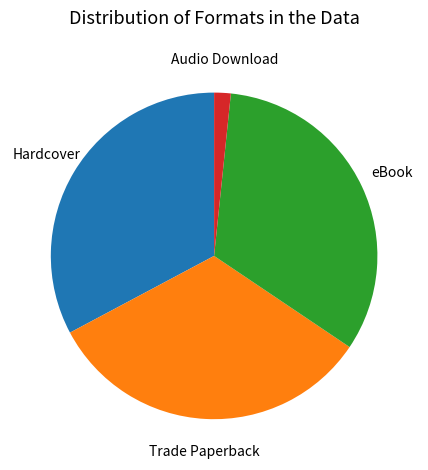

True or false: eBook accounts for 33% of the total.

True